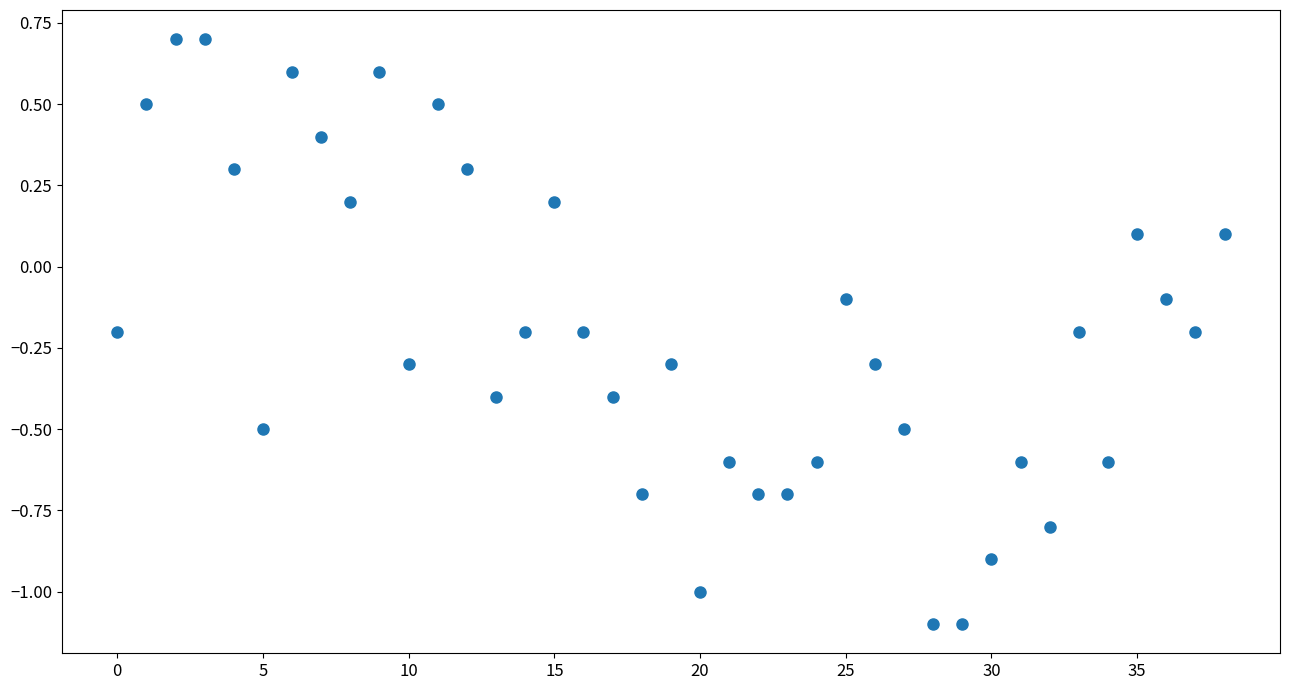

What is the range of Y values (max minus min)?

1.8